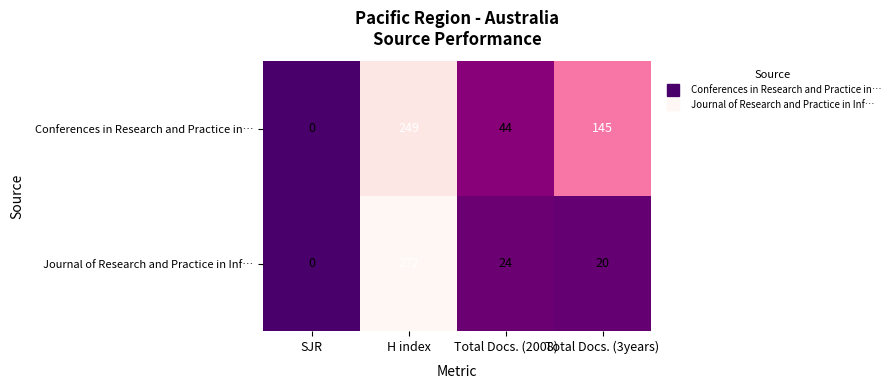

Which series has the largest total across all categories?

Conferences in Research and Practice in…